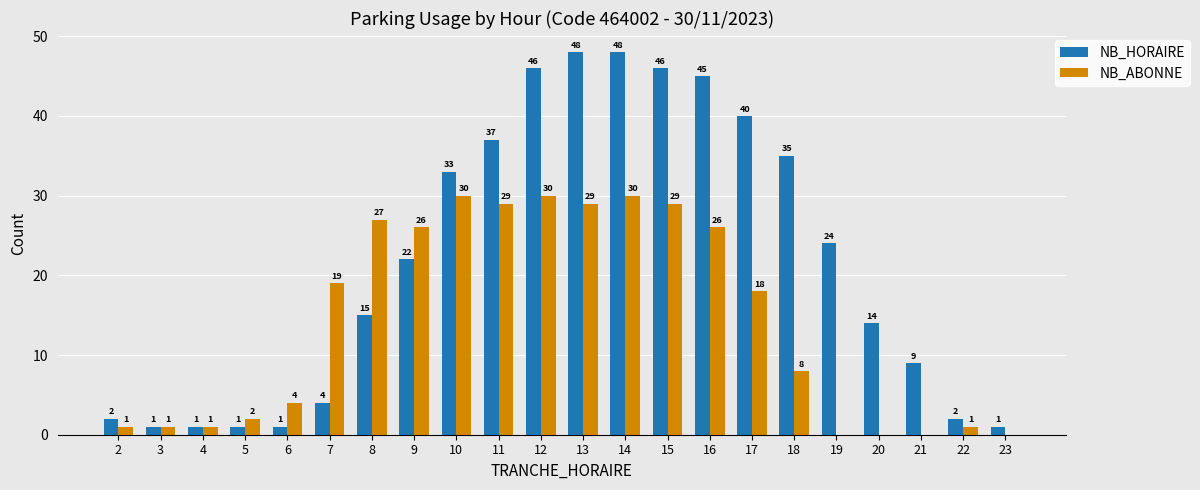

At which category is the sum across all series the highest?

14